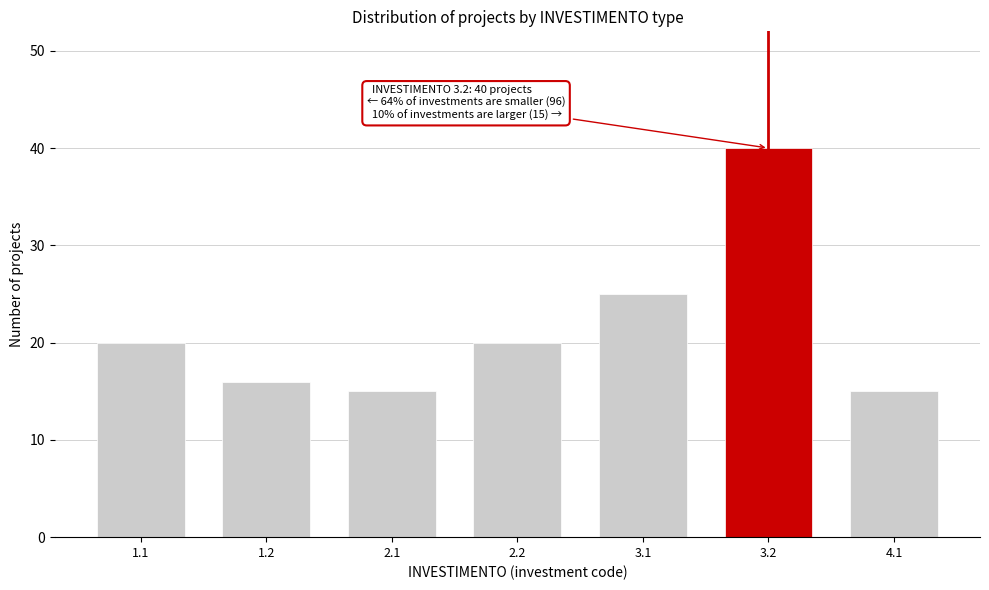

Reading left to right, extract all data points from this chart.

20	16	15	20	25	40	15